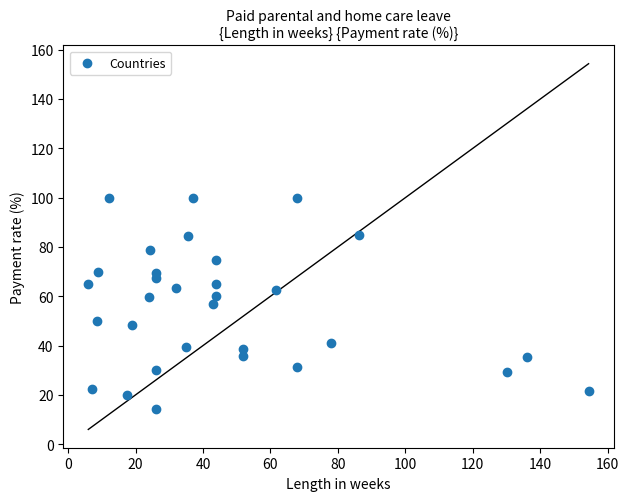

What is the range of Y values (max minus min)?

85.7